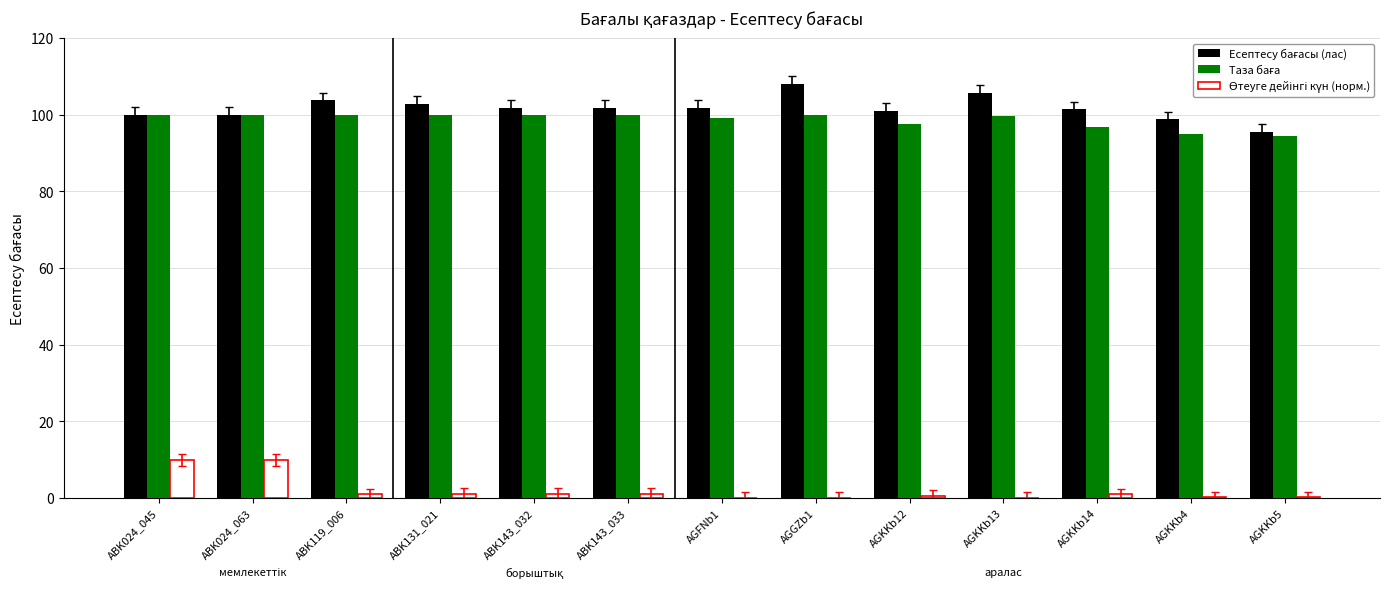

How many data points does each series have?

13